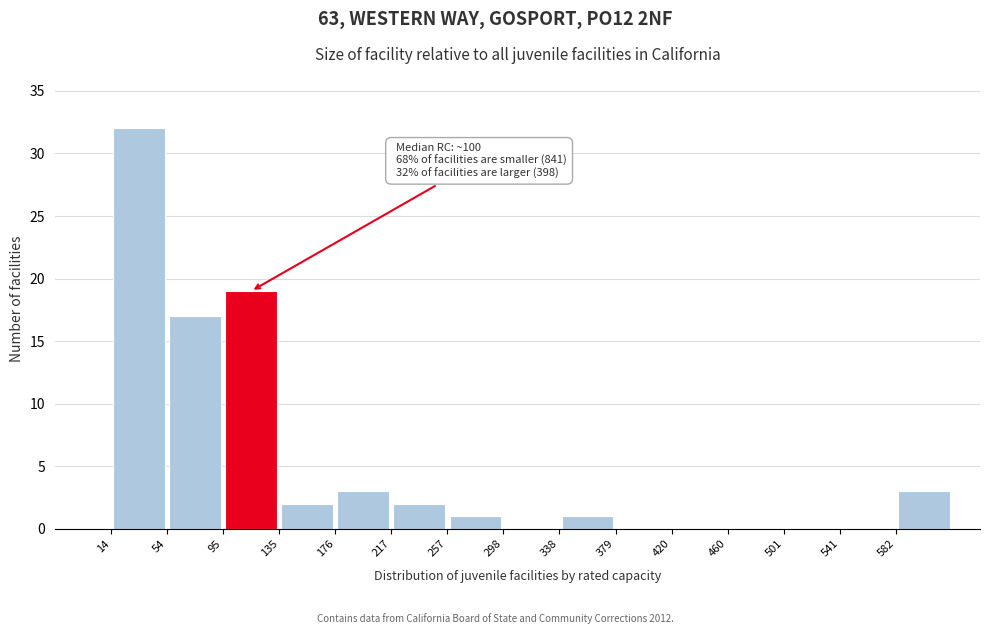

Over which range of the x-axis is the bar tallest?

15 to 55